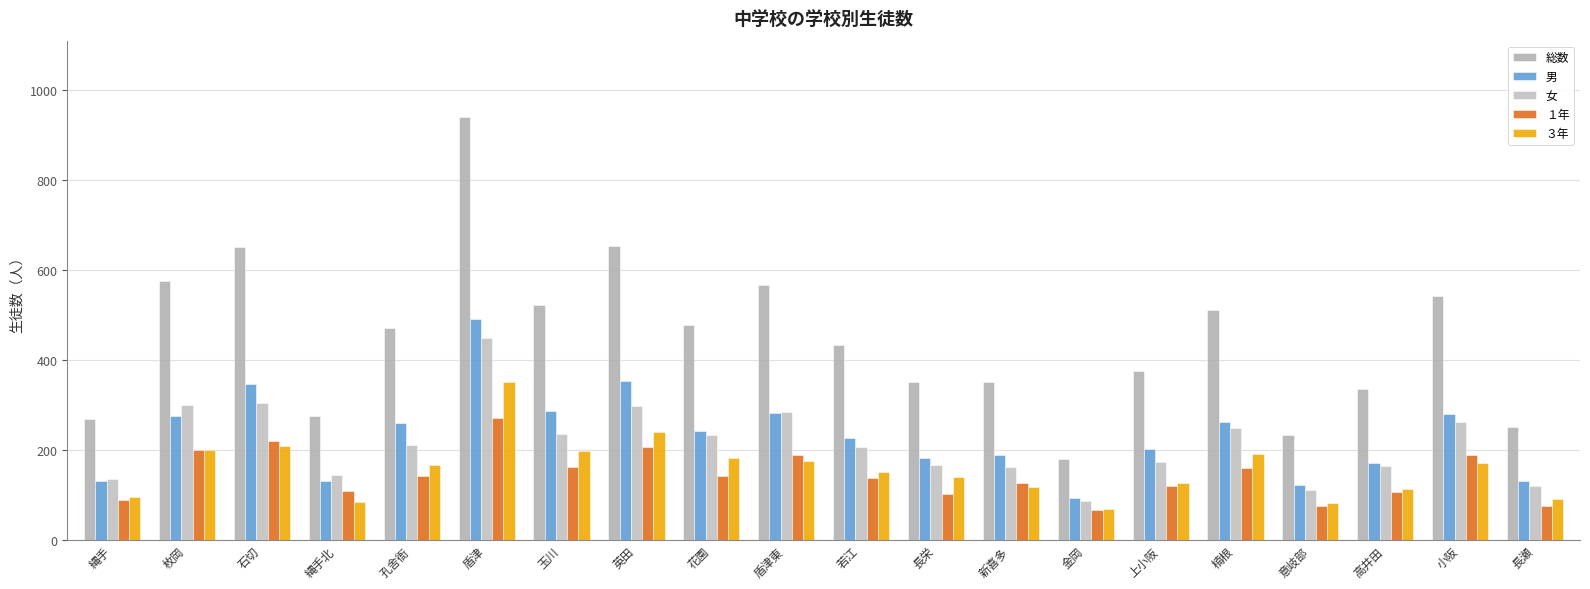

True or false: 総数 has a value of 394 at 縄手.

False